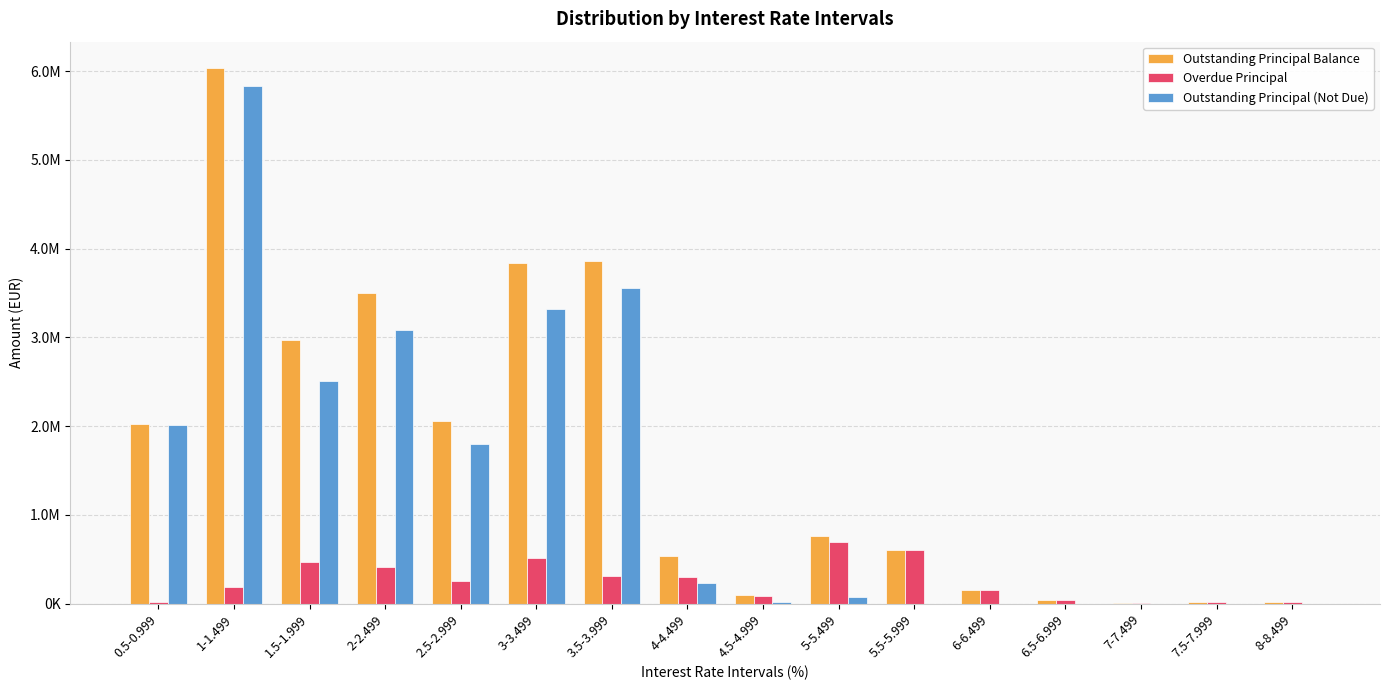

Does the chart contain stacked bars?

No